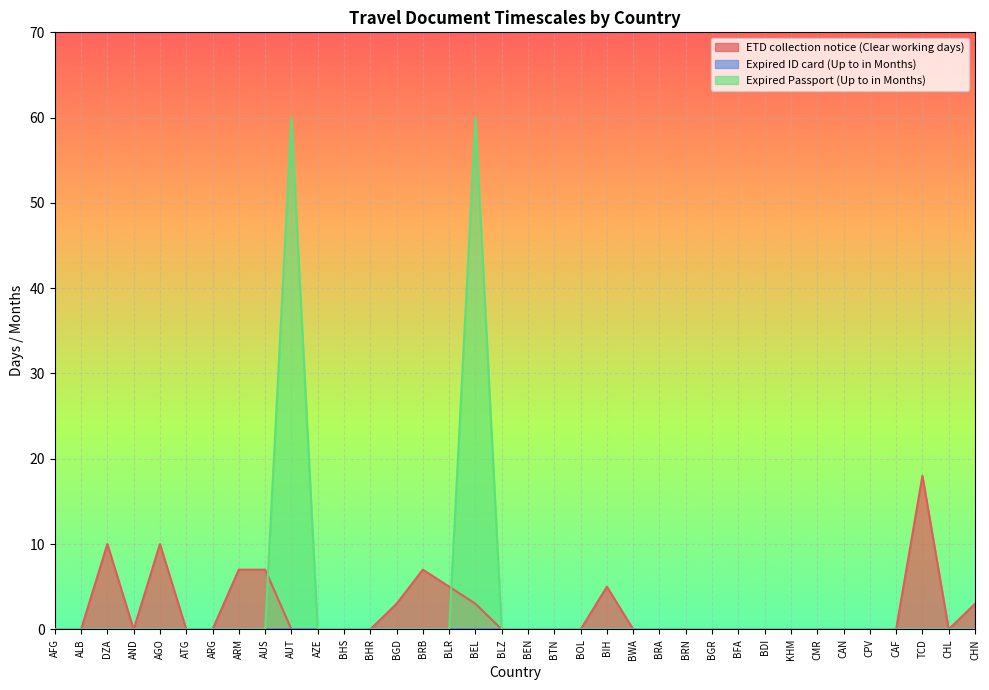

What is the label of the 4th point from the right?

CAF